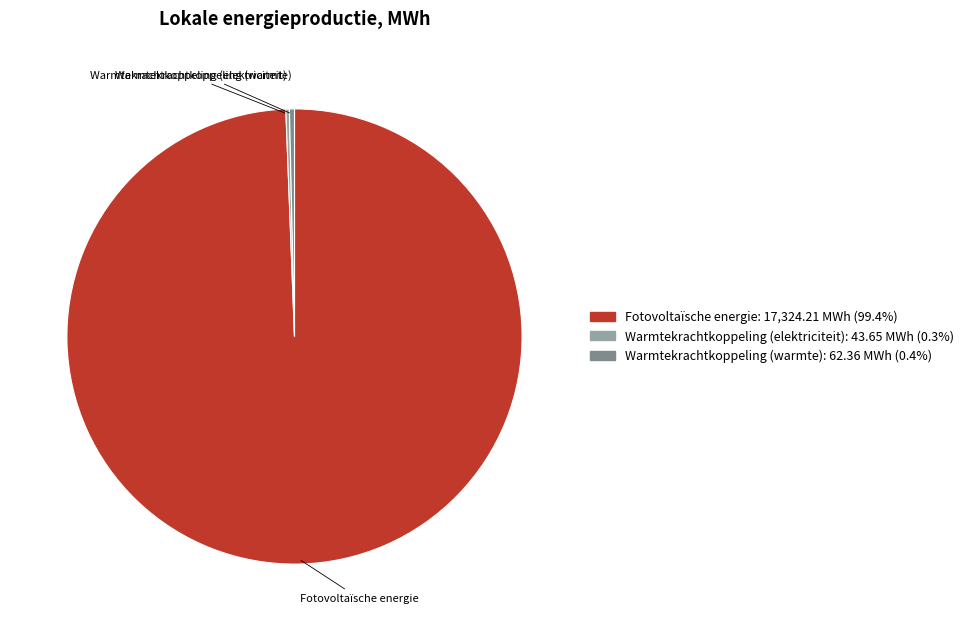

Is there any slice that represents more than half of the pie?

Yes